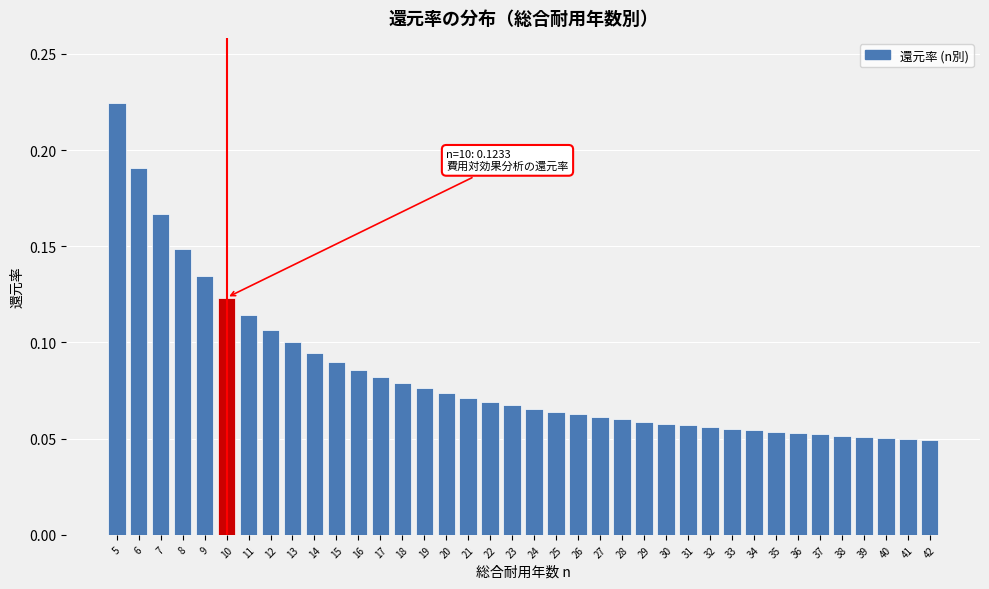

Count the values in the range 0 to 1.

38